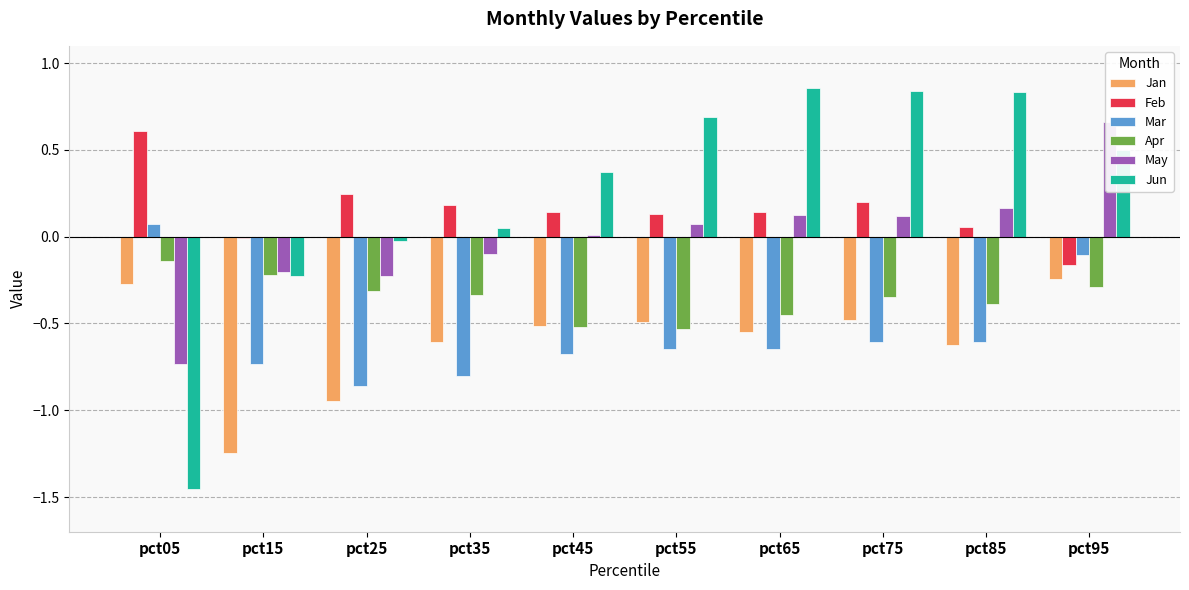

Read the Apr value at pct45.

-0.5